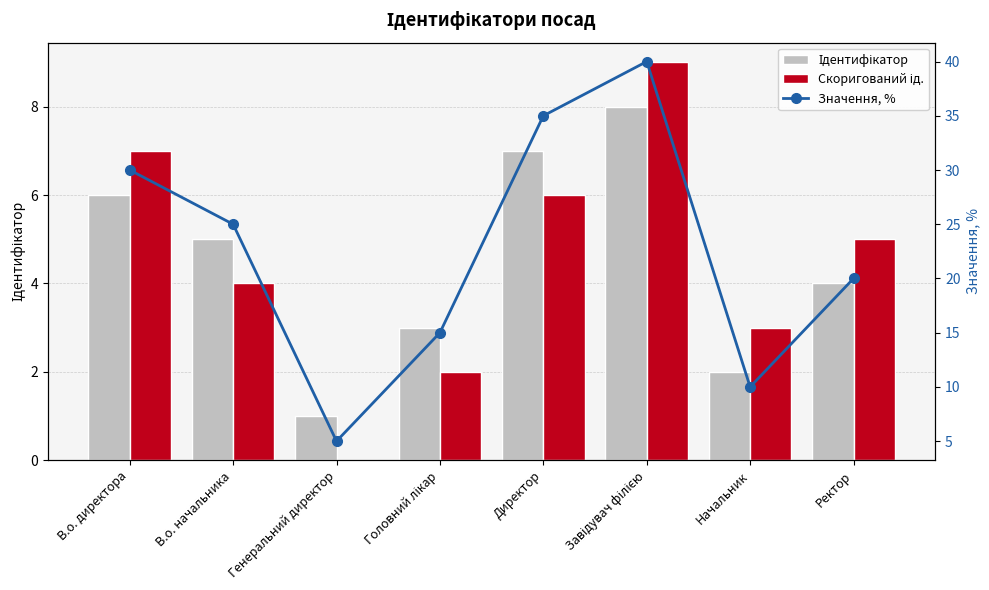

What position from the right is В.о. директора?

8